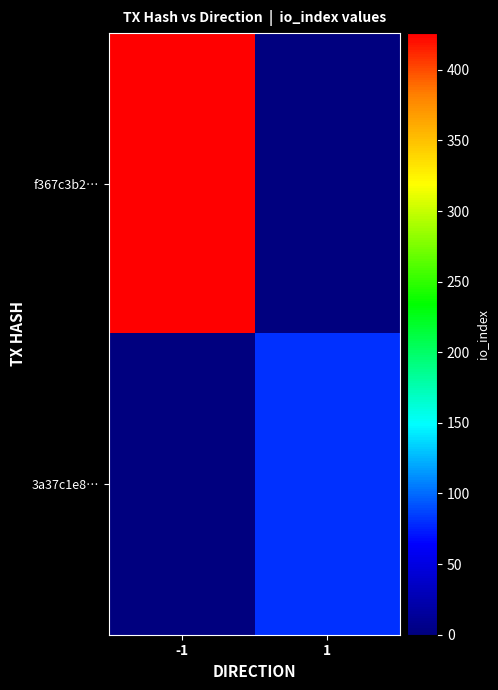

List the series in order of their overall mean, highest first.

f367c3b2…, 3a37c1e8…